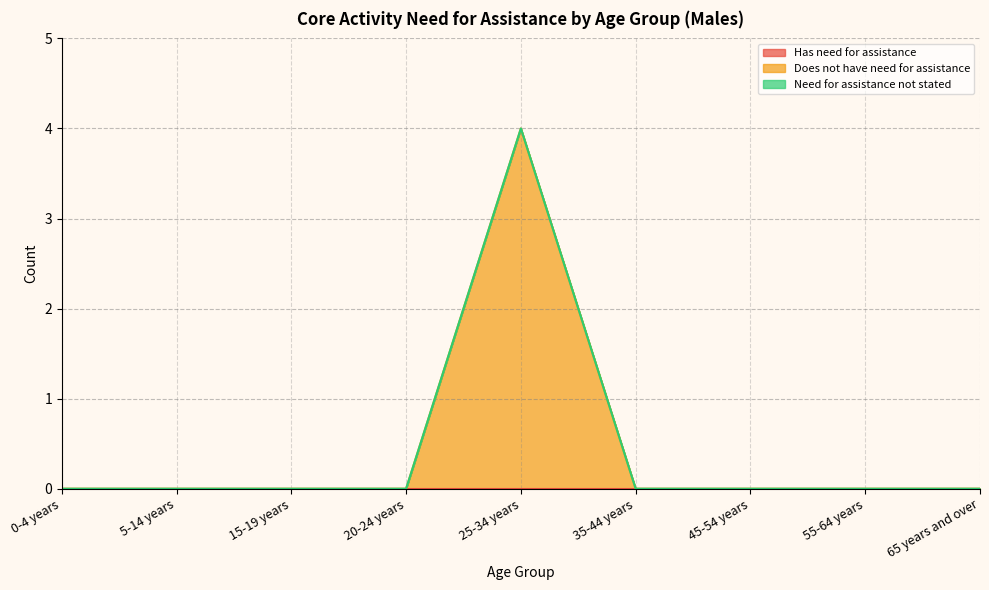

Between 55-64 years and 0-4 years, which is larger?

55-64 years